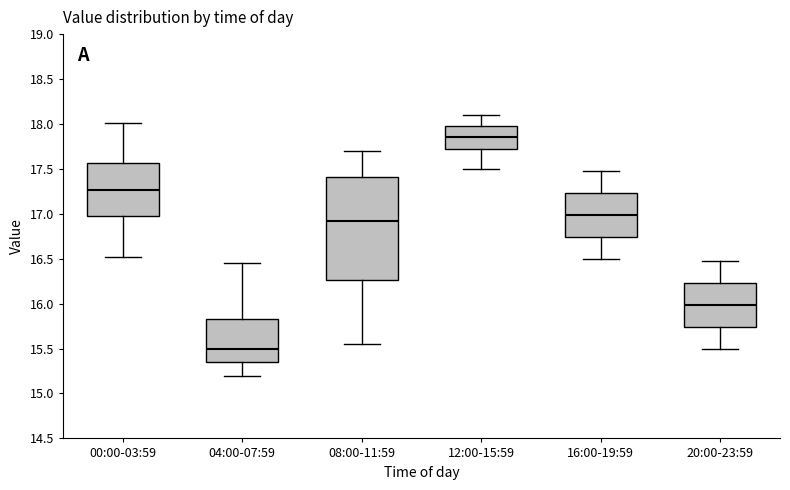

Reading left to right, read every box against the y-axis: the position of its median line, the range the box covers, and the ends of its whiskers. The values are not printed on the chart, so give them approximately, as read against the axis.

00:00-03:59: median 17.25, box 16.95 to 17.55, whiskers 16.50 to 18.00
04:00-07:59: median 15.50, box 15.35 to 15.85, whiskers 15.20 to 16.45
08:00-11:59: median 16.95, box 16.25 to 17.40, whiskers 15.55 to 17.70
12:00-15:59: median 17.85, box 17.70 to 17.95, whiskers 17.50 to 18.10
16:00-19:59: median 17.00, box 16.75 to 17.25, whiskers 16.50 to 17.50
20:00-23:59: median 16.00, box 15.75 to 16.25, whiskers 15.50 to 16.50